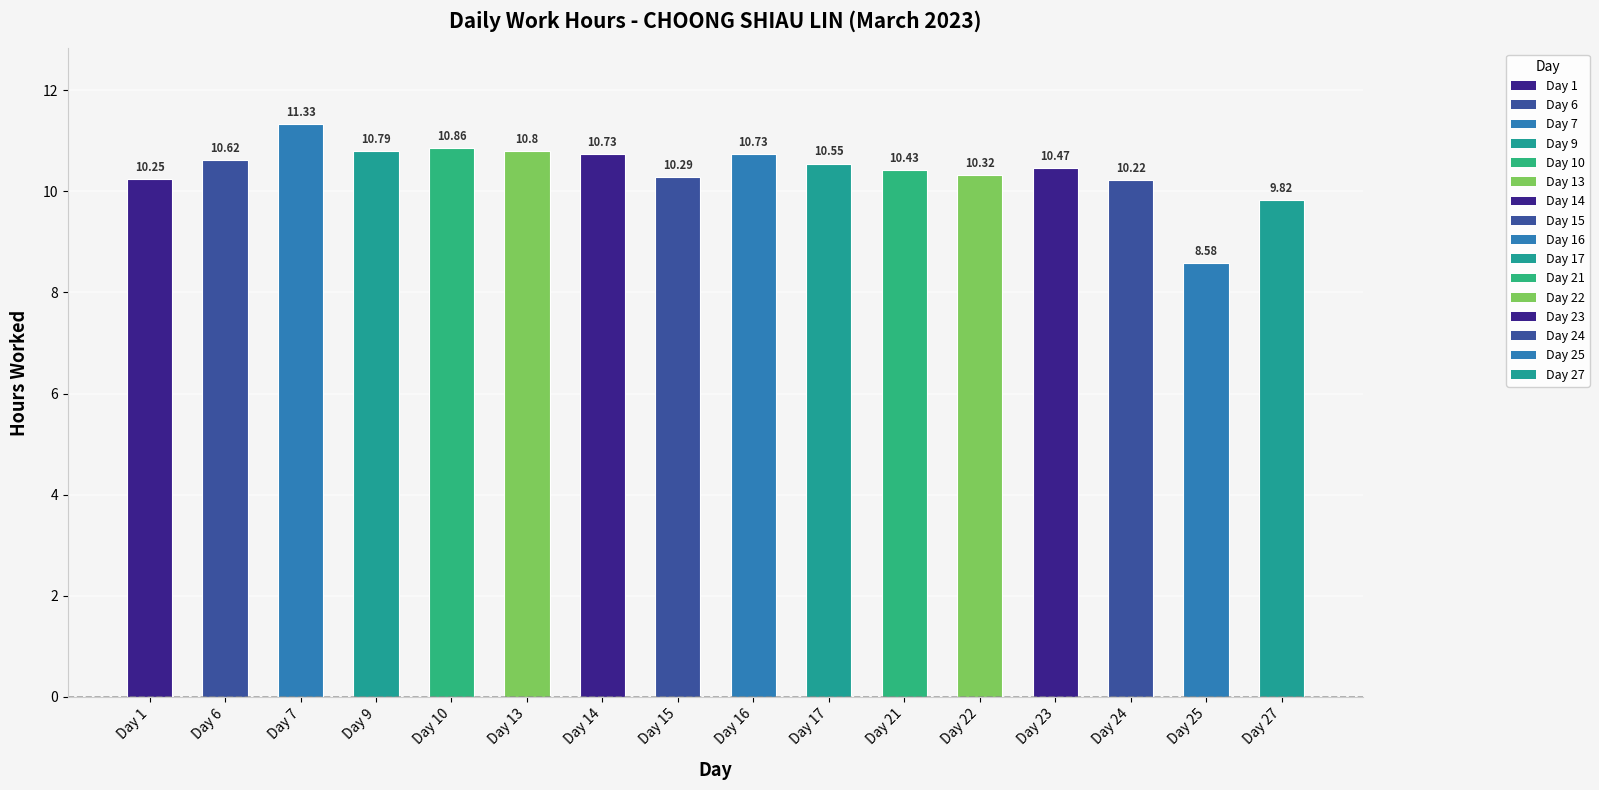

Is it true that the value at Day 24 is 2.3?

False